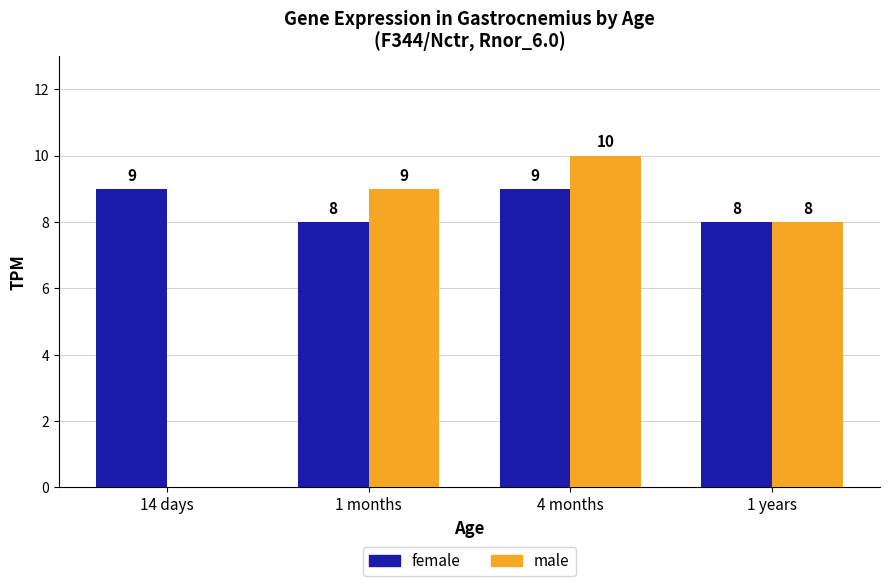

What is the greatest value displayed?

10